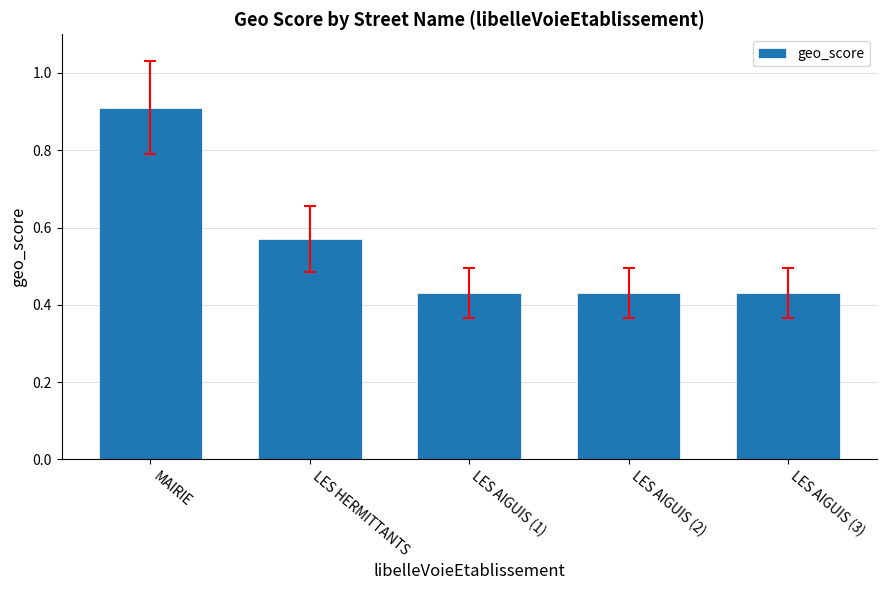

What is the label of the 2nd bar from the right?

LES AIGUIS (2)